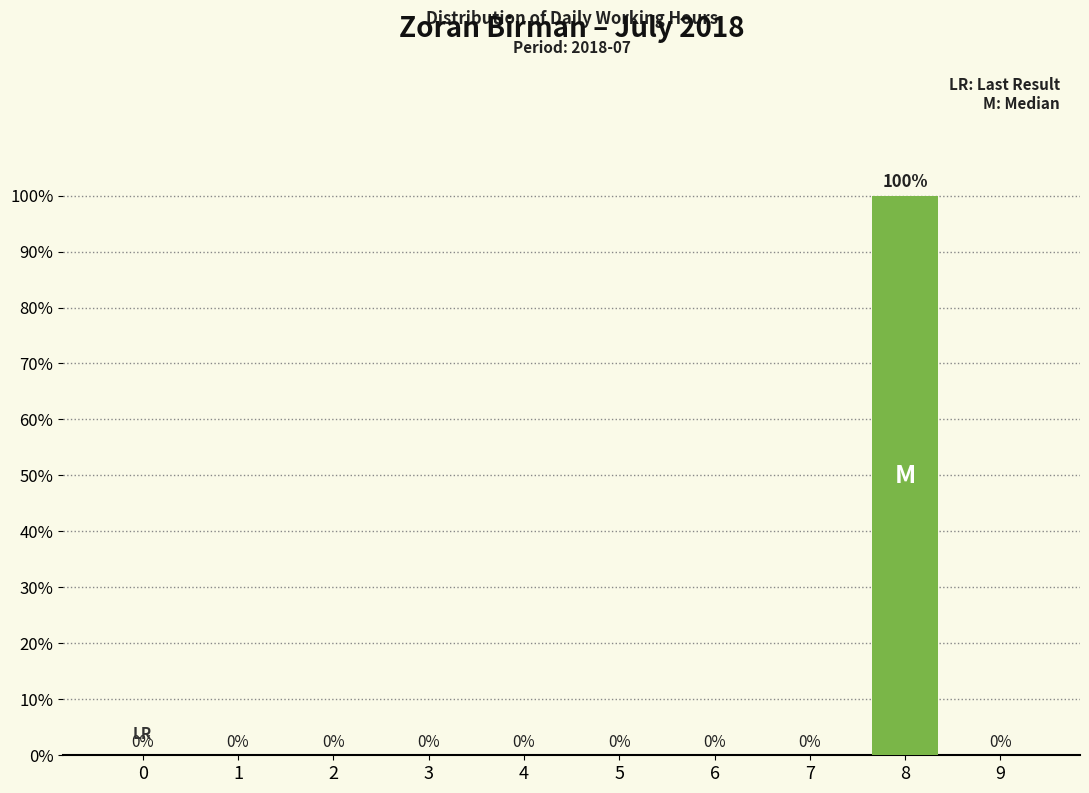

Reading left to right, extract all data points from this chart.

0=0	1=0	2=0	3=0	4=0	5=0	6=0	7=0	8=100	9=0